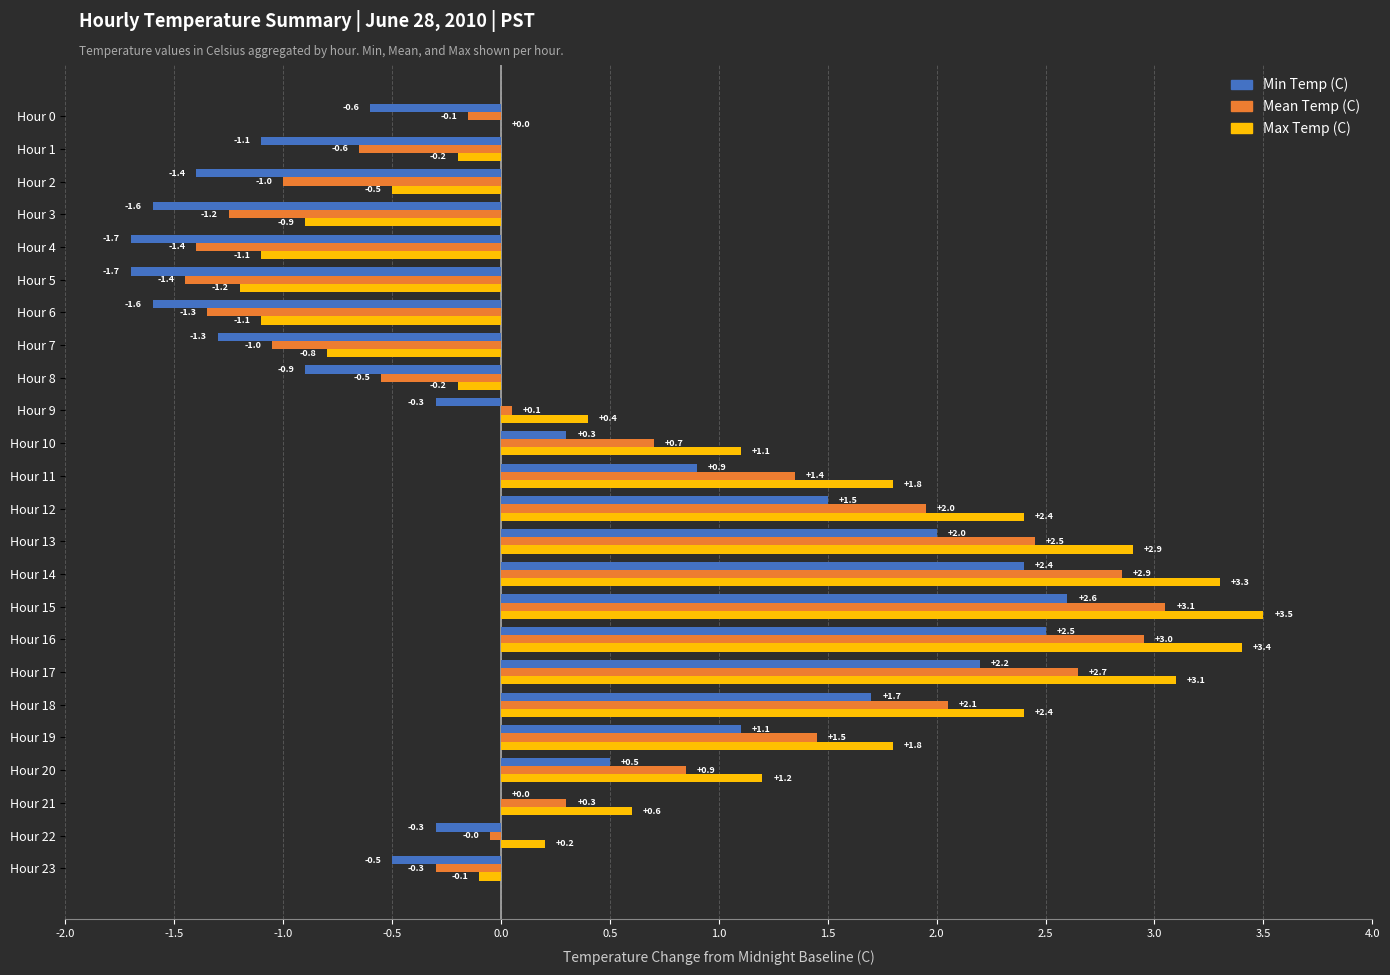

Count the number of data series in this chart.

3